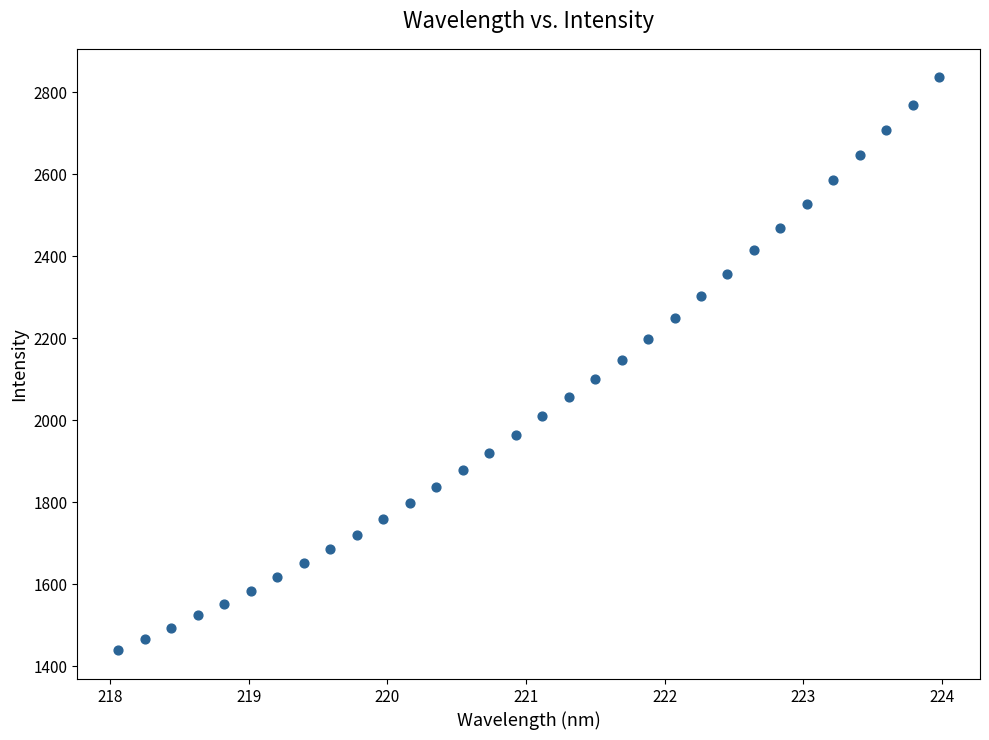

What is the range of Y values (max minus min)?

1398.0